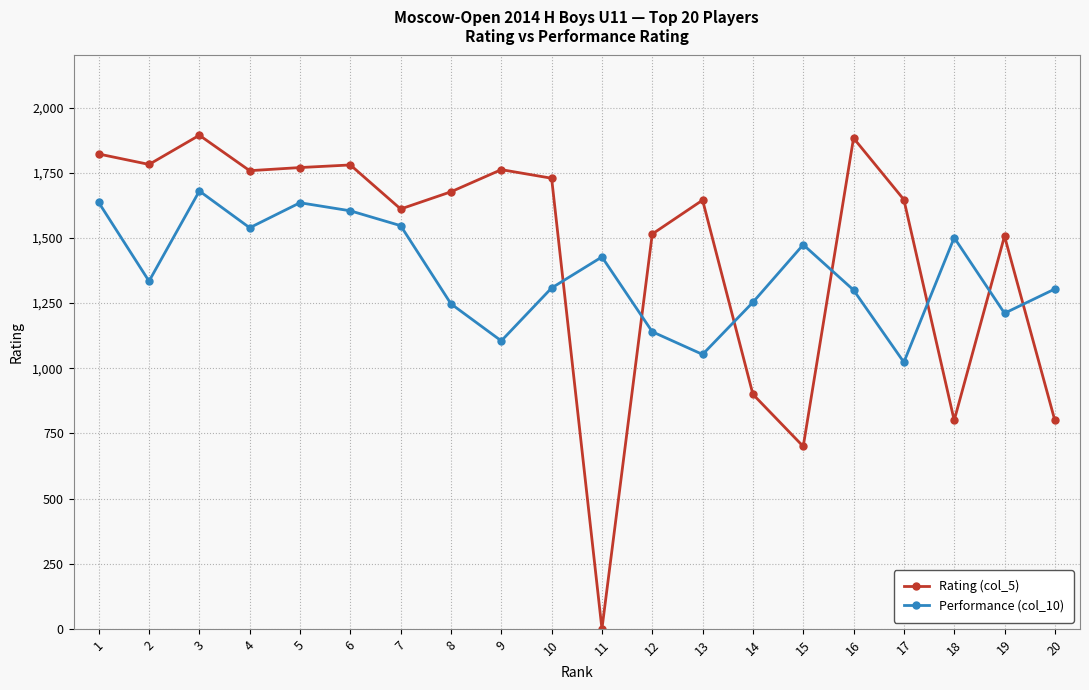

Is this an area chart (filled region under the line)?

No